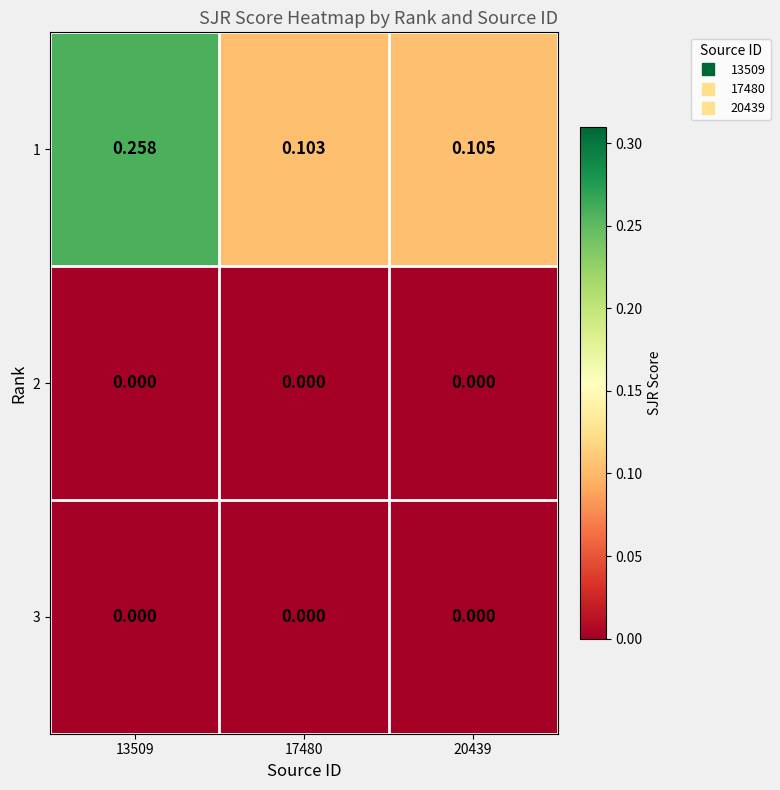

Is the value of 1 at 13509 greater than the value of 2 at 13509?

Yes